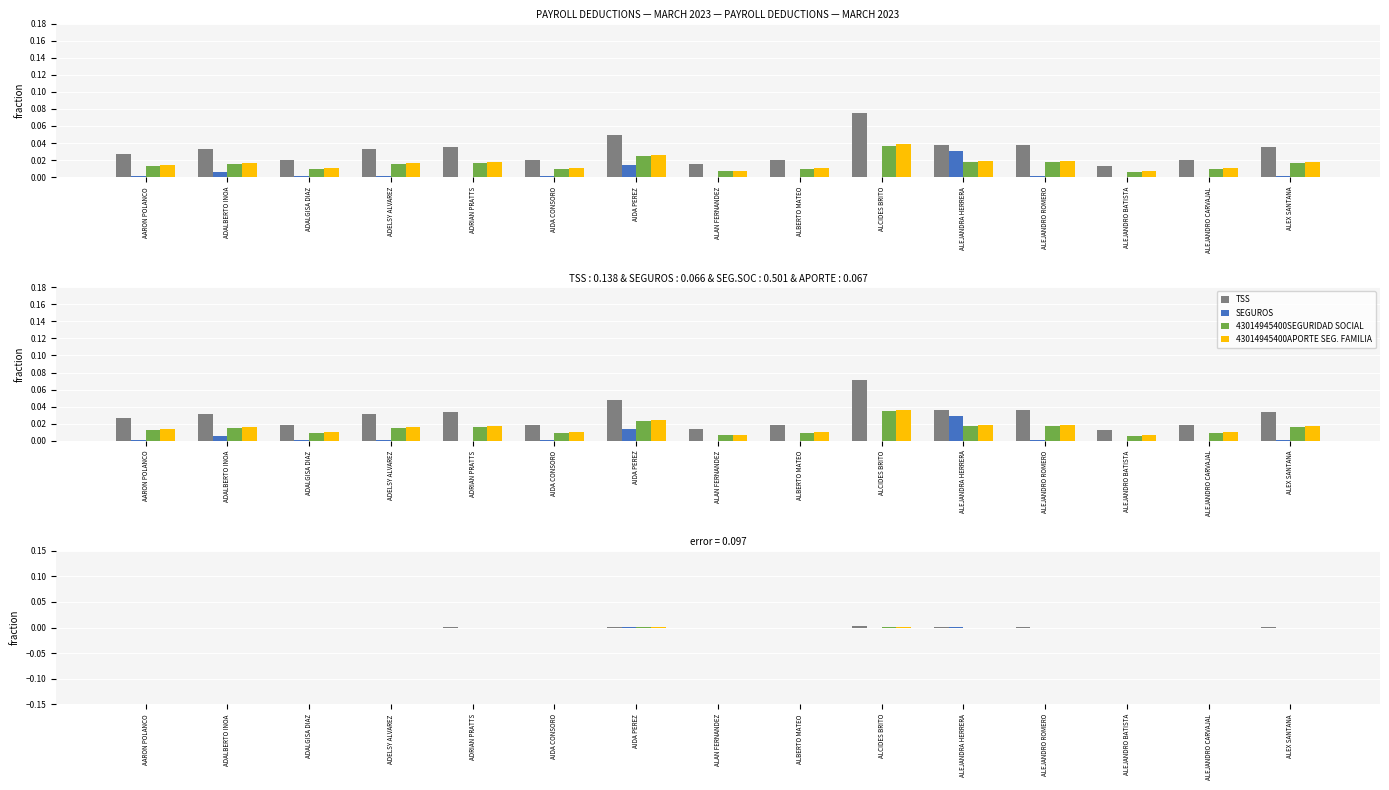

How many series are shown in this chart?

4